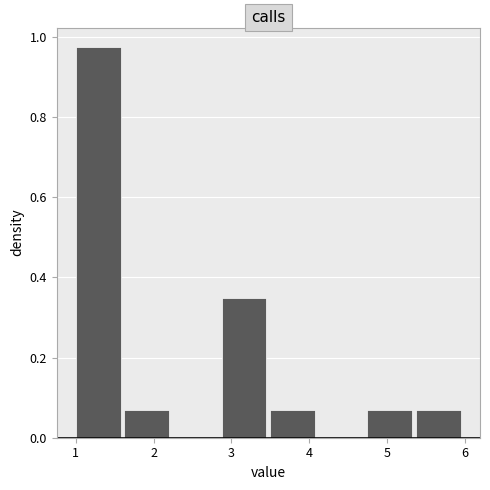

Reading left to right, transcribe this chart: for each bar, give the range it covers on the x-axis and its height. Neither the bar edges nor the heights are printed on the chart, so give them approximately, as read against the axes.

1.0 to 1.6: 0.98
1.6 to 2.3: 0.06
2.3 to 2.9: 0
2.9 to 3.5: 0.34
3.5 to 4.1: 0.06
4.1 to 4.8: 0
4.8 to 5.4: 0.06
5.4 to 6.0: 0.06